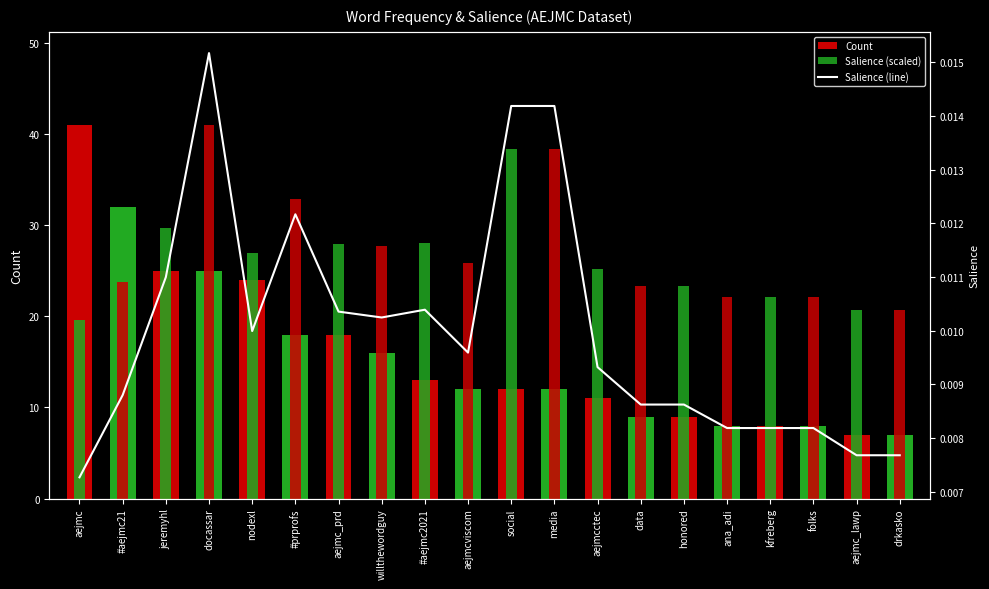

At which category is the sum across all series the highest?

docassar